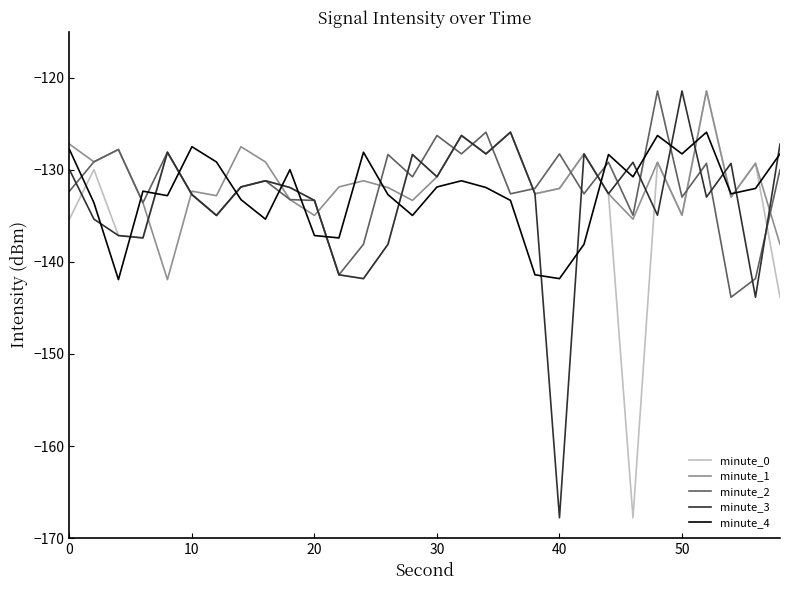

What is the maximum value shown in the chart?

-121.4